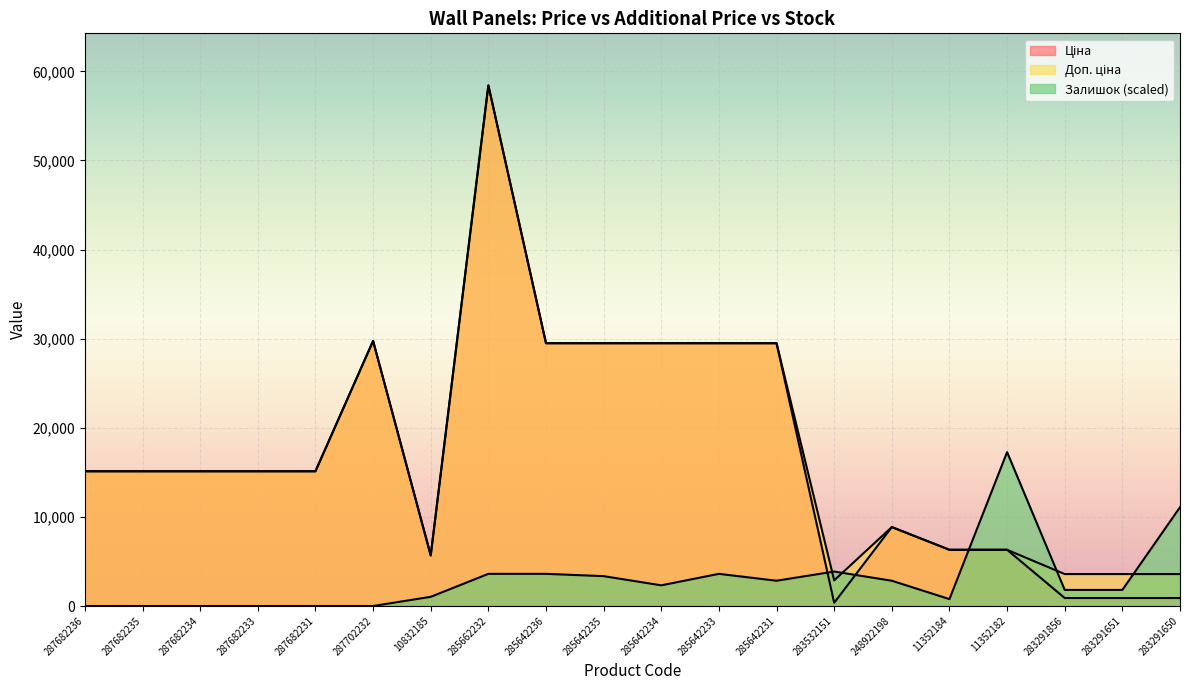

Which has a higher value, 287702232 or 11352184?

287702232